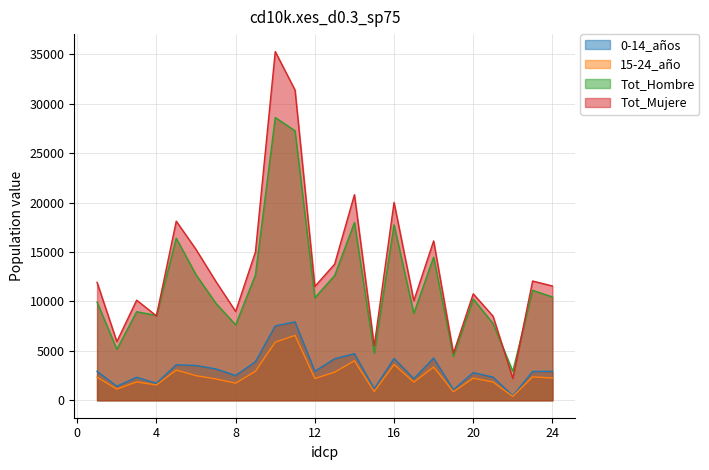

Reading left to right, transcribe all the data shown in this chart.

0-14_años: 1=2934	2=1420	3=2329	4=1720	5=3590	6=3521	7=3172	8=2508	9=3904	10=7526	11=7927	12=2938	13=4201	14=4717	15=1162	16=4232	17=2186	18=4275	19=1061	20=2801	21=2346	22=455	23=2917	24=2930
15-24_año: 1=2332	2=1137	3=1855	4=1550	5=3056	6=2487	7=2158	8=1733	9=2937	10=5879	11=6562	12=2203	13=2845	14=3996	15=890	16=3616	17=1841	18=3359	19=867	20=2237	21=1848	22=386	23=2369	24=2253
Tot_Hombre: 1=9928	2=5156	3=8957	4=8580	5=16388	6=12696	7=9816	8=7631	9=12677	10=28600	11=27256	12=10367	13=12611	14=17980	15=4768	16=17750	17=8793	18=14472	19=4448	20=10239	21=7775	22=2926	23=11123	24=10452
Tot_Mujere: 1=11932	2=5933	3=10126	4=8536	5=18117	6=15251	7=12021	8=8984	9=15003	10=35271	11=31374	12=11513	13=13771	14=20795	15=5498	16=20013	17=10074	18=16118	19=4757	20=10765	21=8510	22=2210	23=12063	24=11560